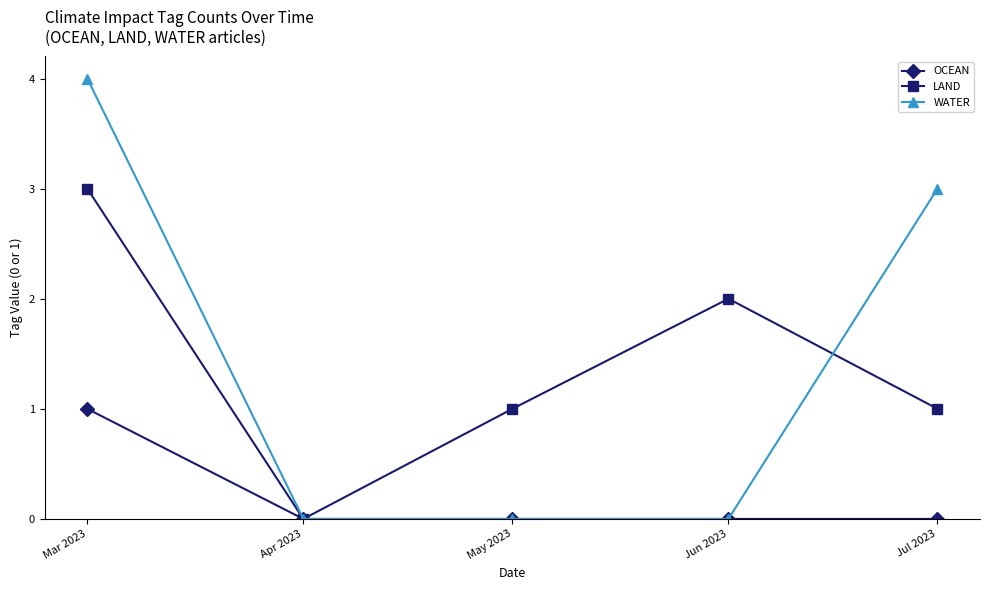

Which category has the highest value in the OCEAN series?

Mar 2023